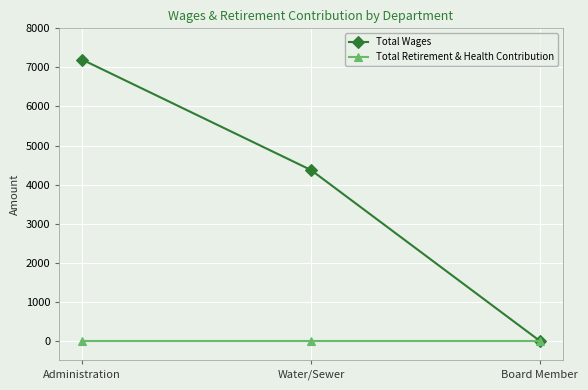

Which series changed the most between Administration and Board Member?

Total Wages